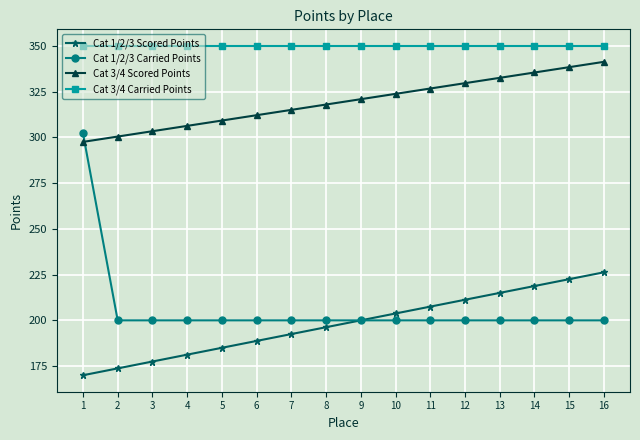

Is the value of Cat 3/4 Scored Points at 12 greater than the value of Cat 1/2/3 Carried Points at 13?

Yes